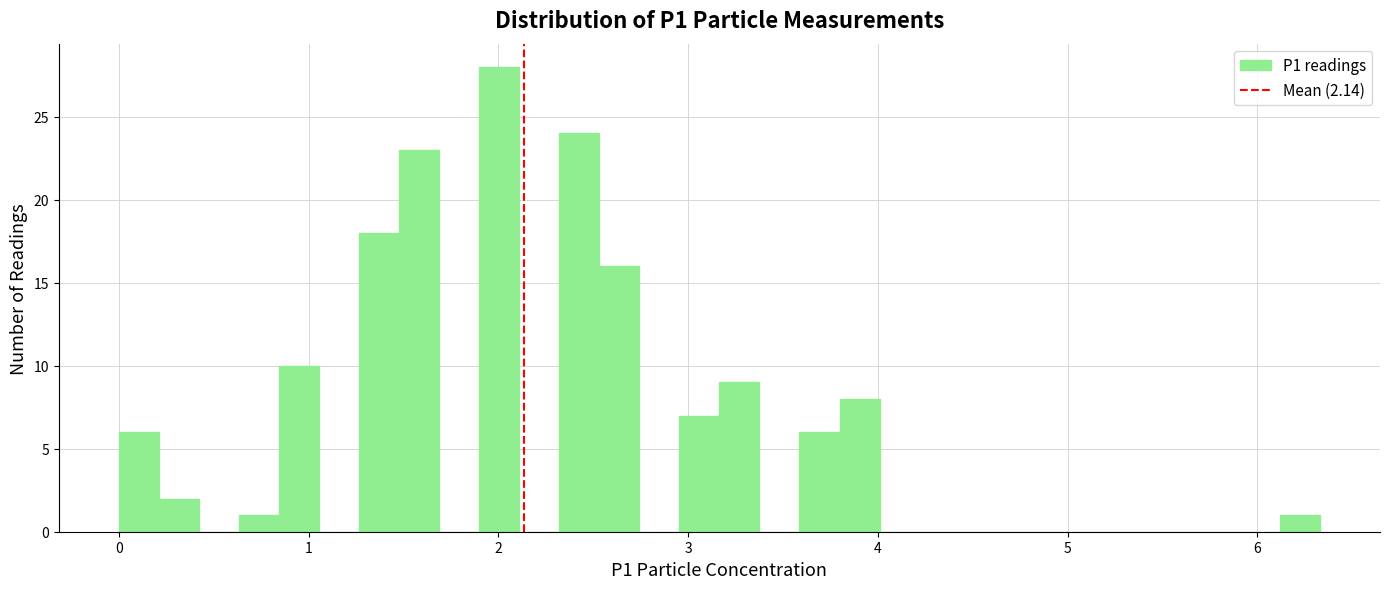

Around what value on the x-axis is the tallest bar? Give the approximate position of its centre, as read against the axis.

2.0